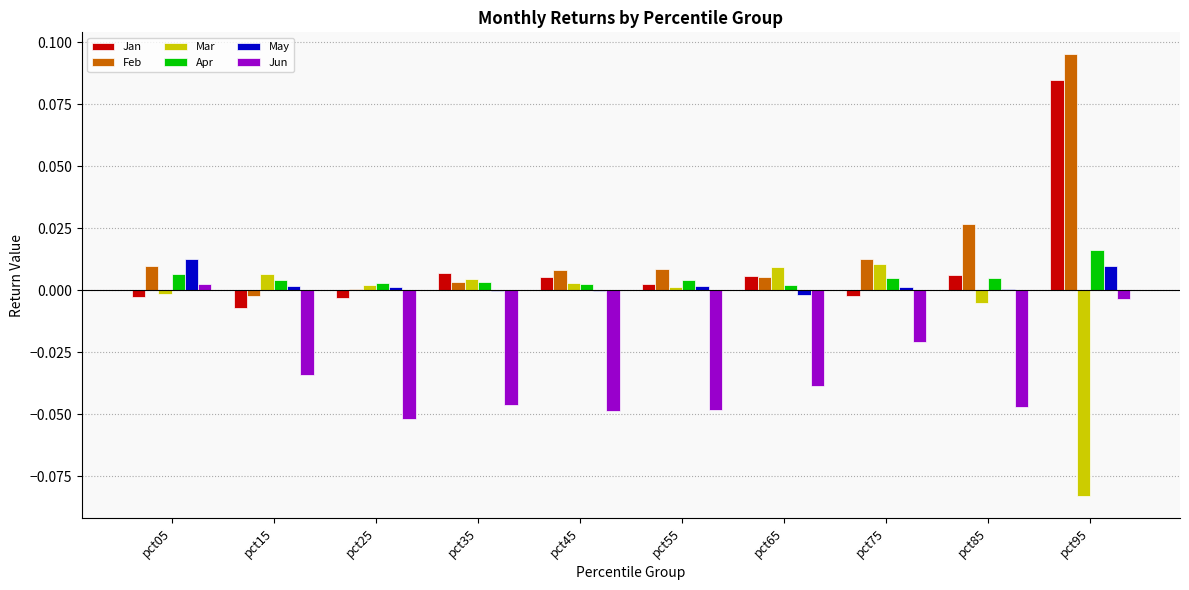

Count the number of categories in the chart.

10